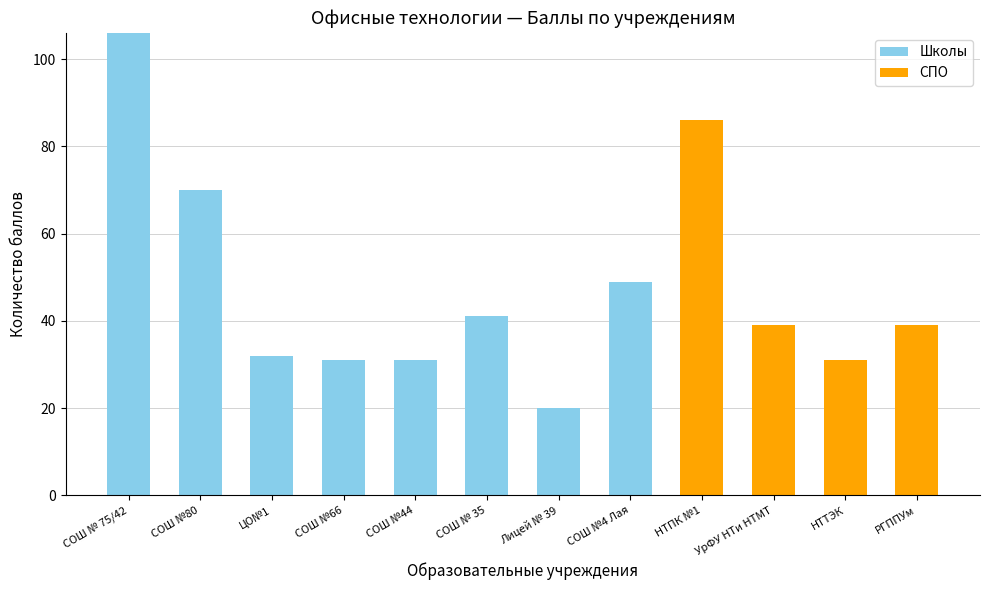

What is the total value across all series at РГППУм?

39